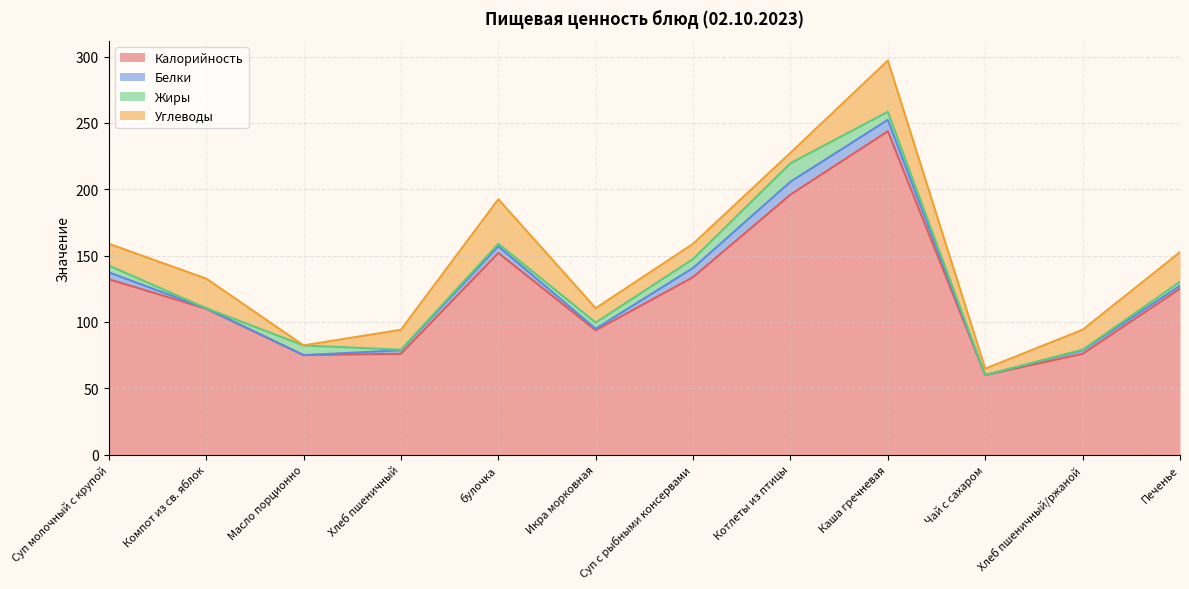

Is it true that Калорийность equals 191.3 at Суп с рыбными консервами?

False